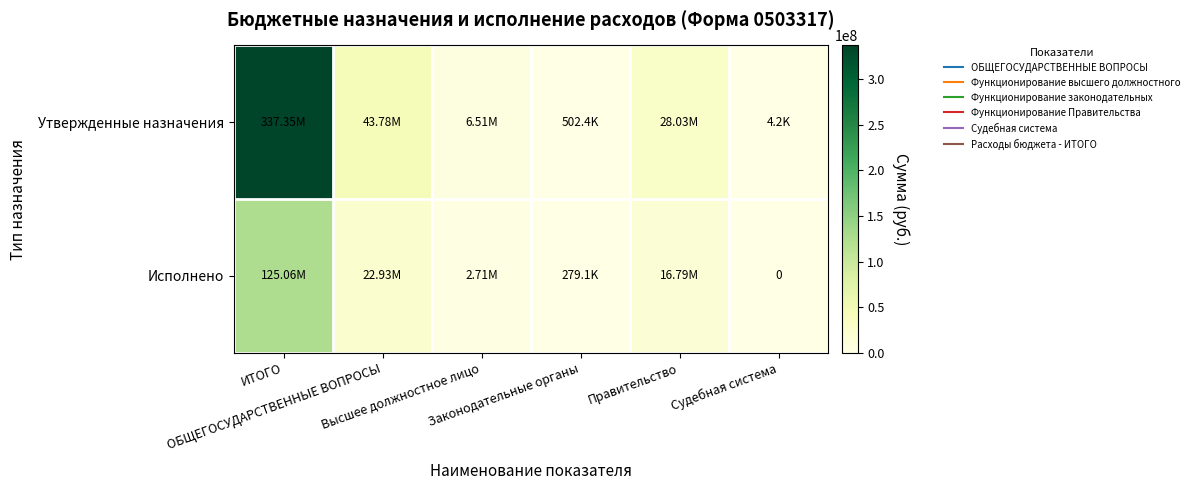

The value of Утвержденные назначения at Правительство is 49416721.8. True or false?

False